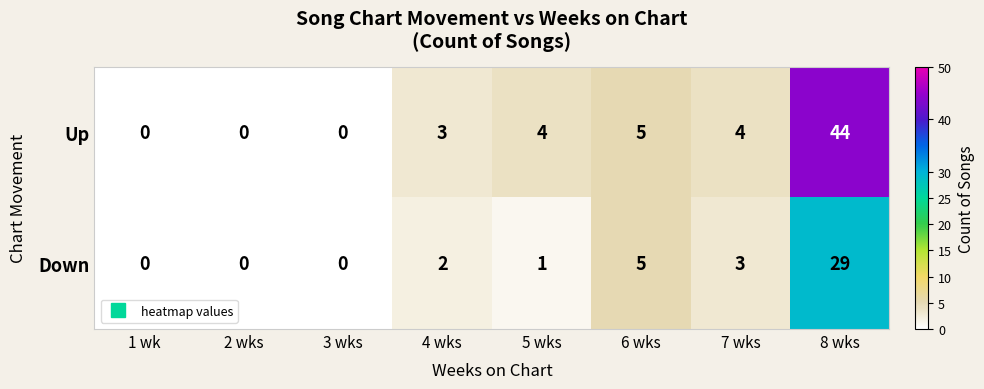

How many data points does each series have?

8